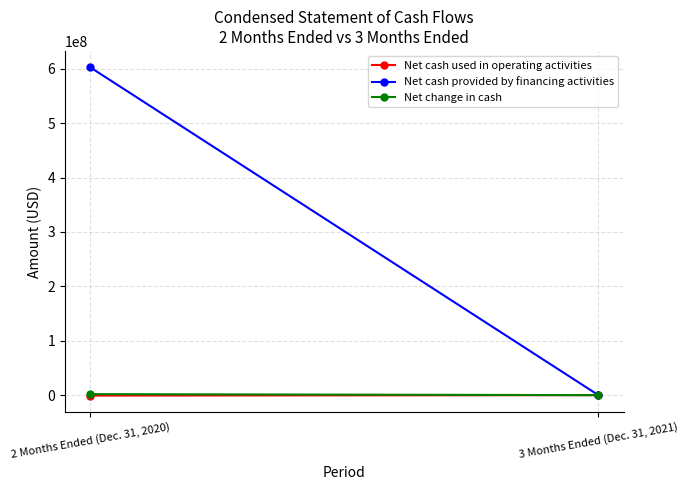

What is the difference between the Net change in cash values at 2 Months Ended (Dec. 31, 2020) and 3 Months Ended (Dec. 31, 2021)?

1896511